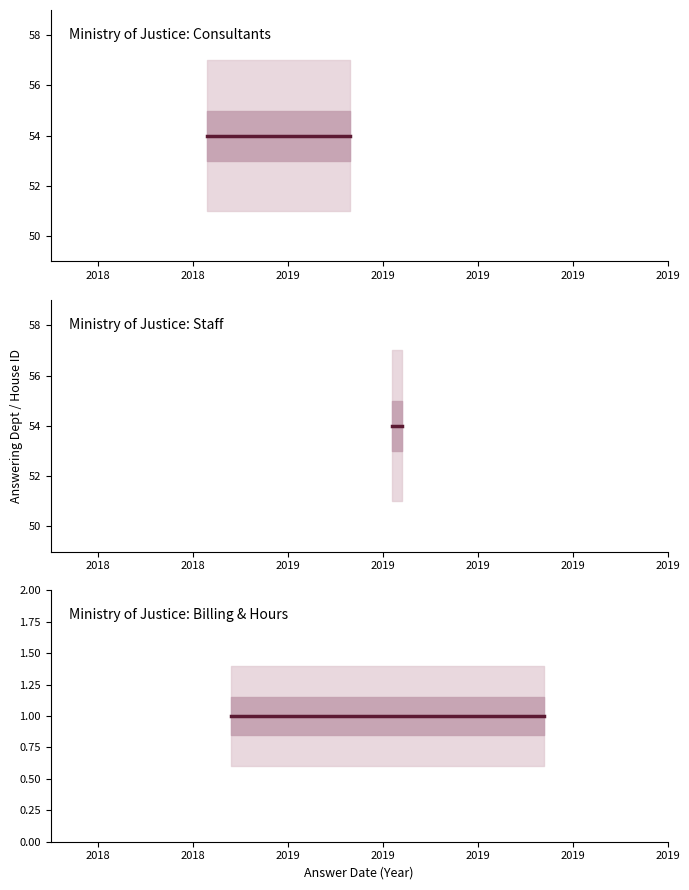

What is the sum of the house id values at 2019-03-26 and 2018-10-29?

2